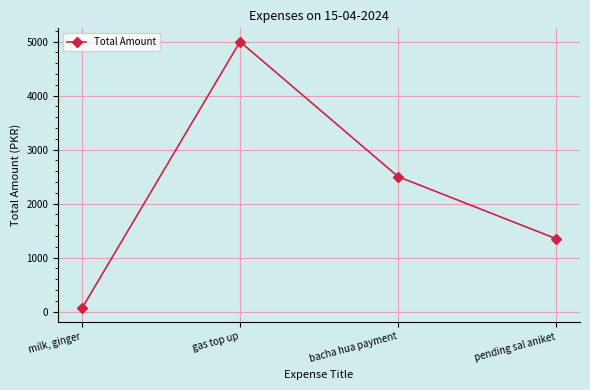

What is the greatest value displayed?

5000